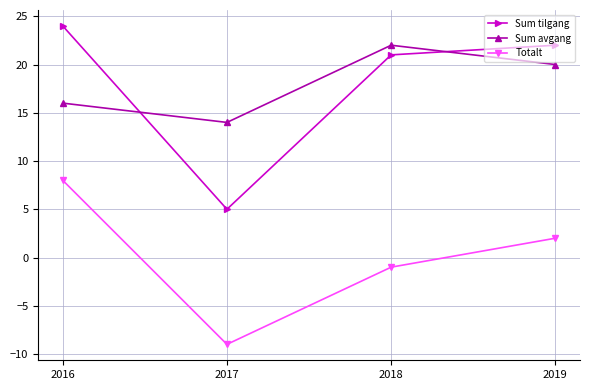

How many positive values does the Totalt series have?

2